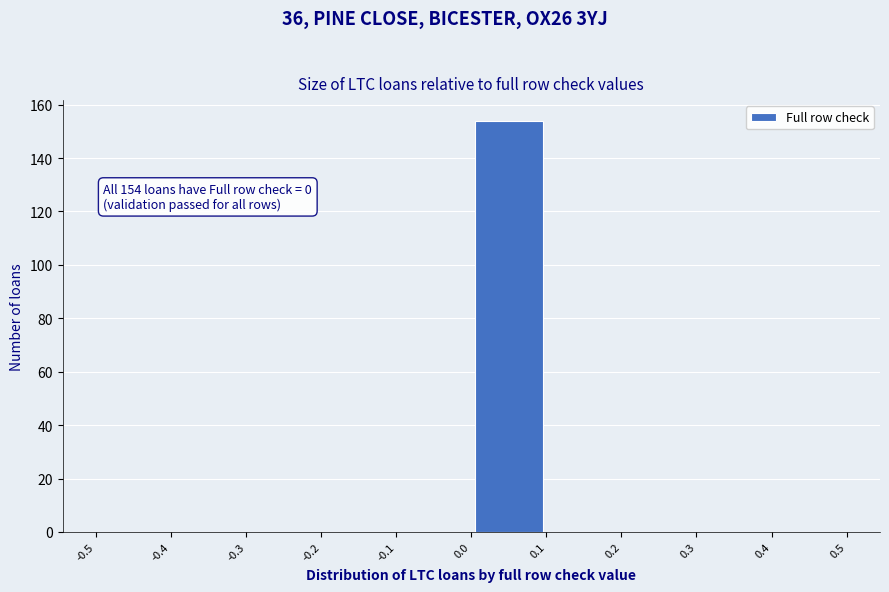

Which range on the x-axis has the tallest bar?

0.0 to 0.1